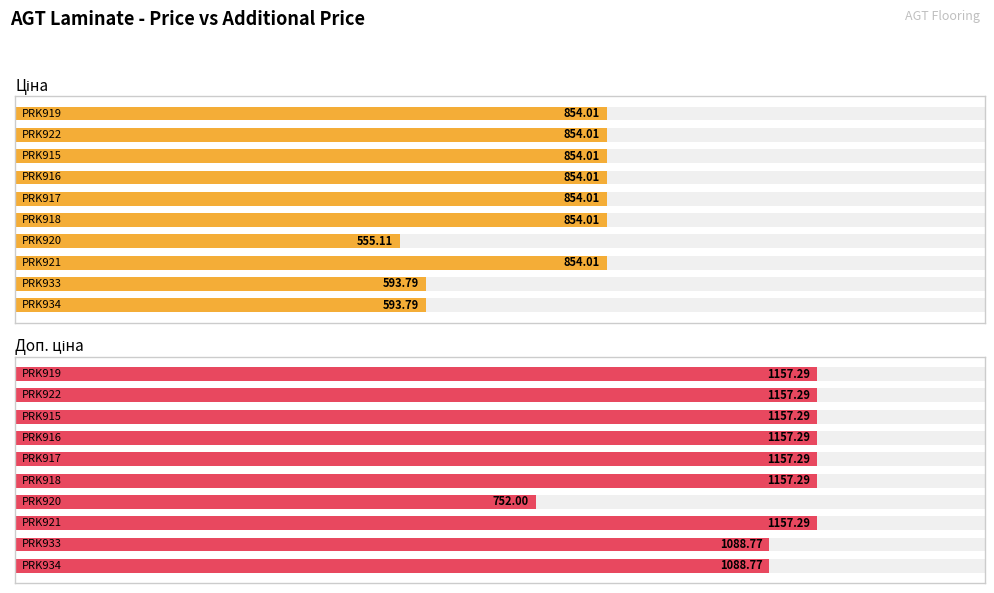

Where does the Ціна series first go above 854?

2